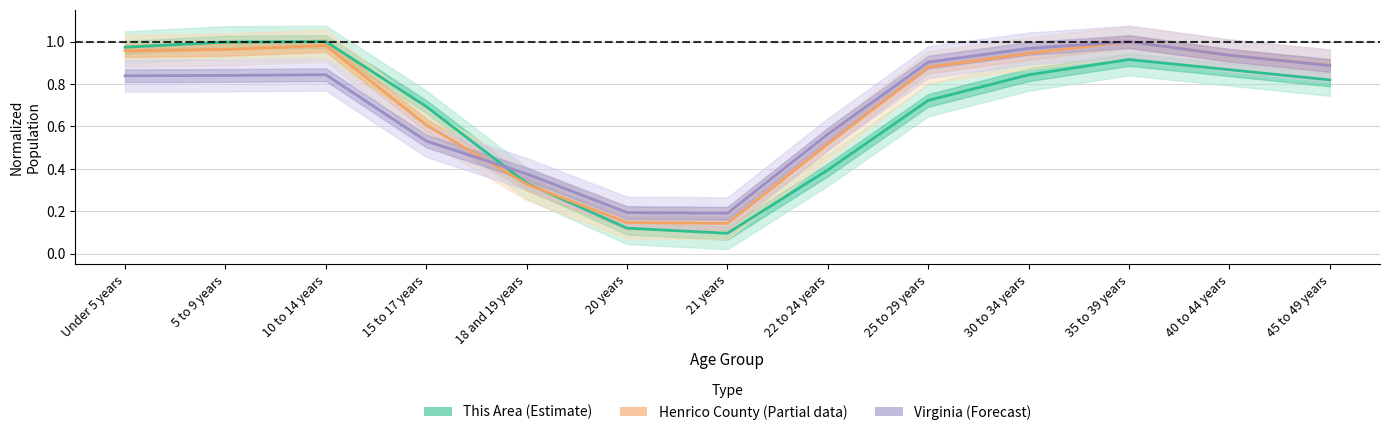

The value of This Area at 30 to 34 years is 0.8. True or false?

True